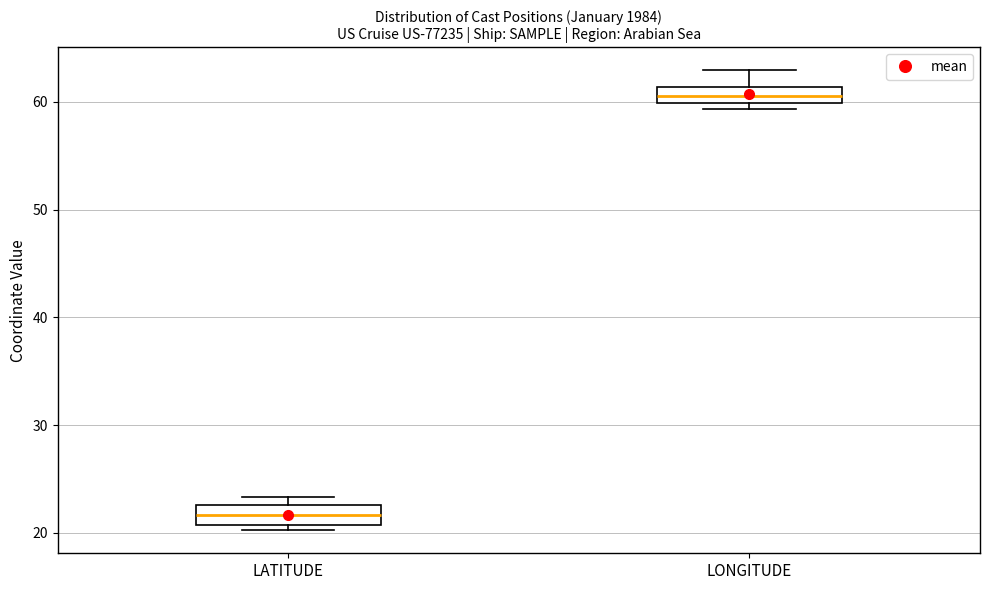

Where is the lower edge of the box for LATITUDE on the y-axis? The values are not printed on the chart, so give them approximately, as read against the axis.

21